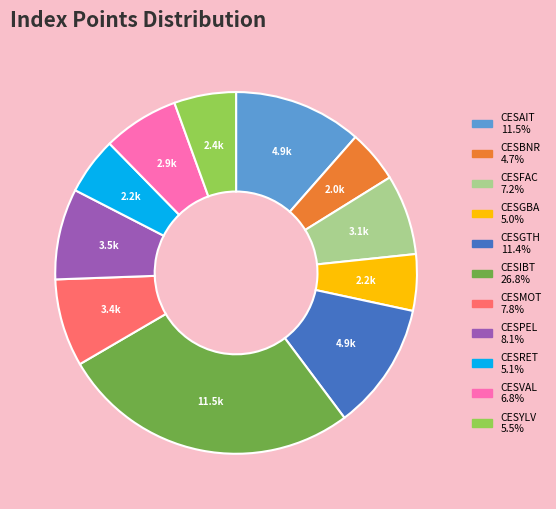

Count the number of slices in the pie.

11